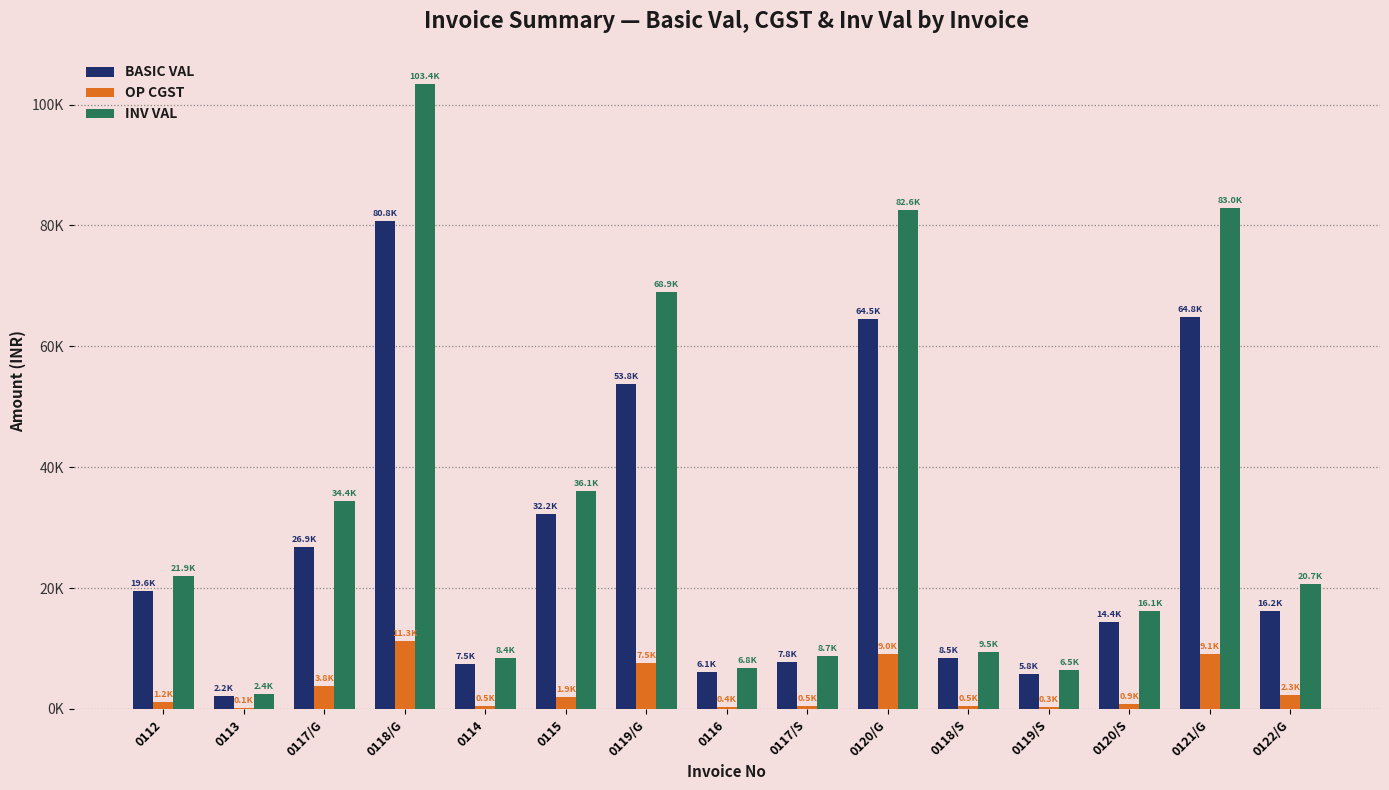

The value of OP CGST at 0119/S is 345.8. True or false?

True